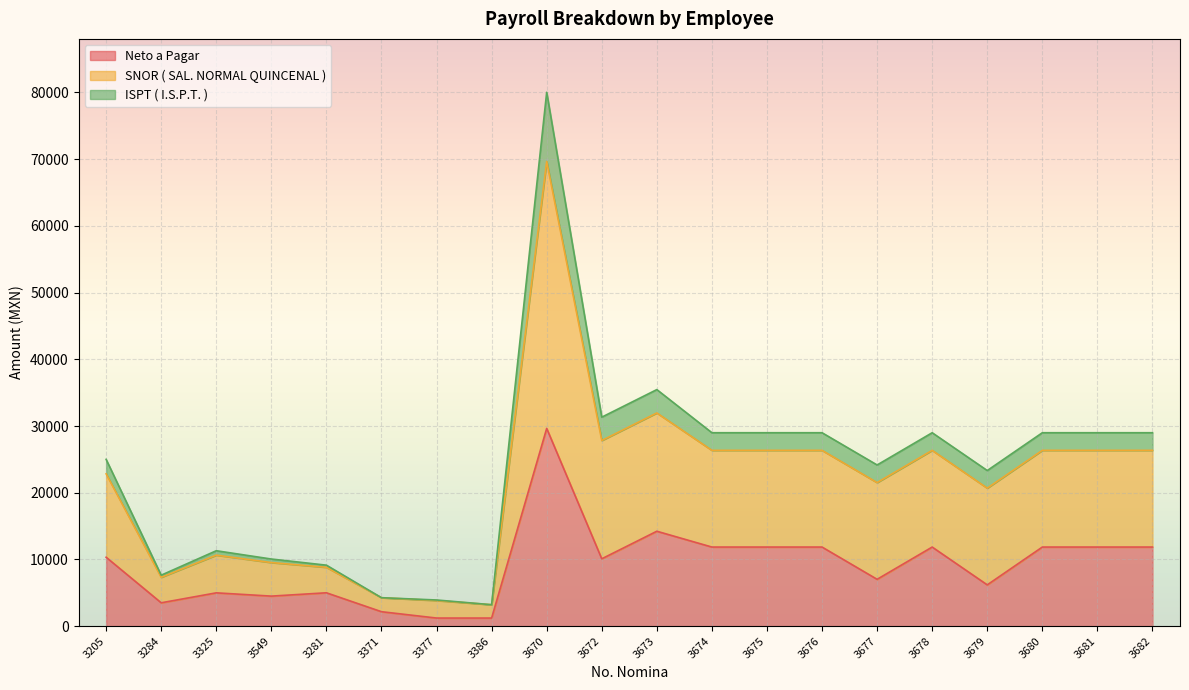

What is the spread (max minus min) of values at 3281?

4140